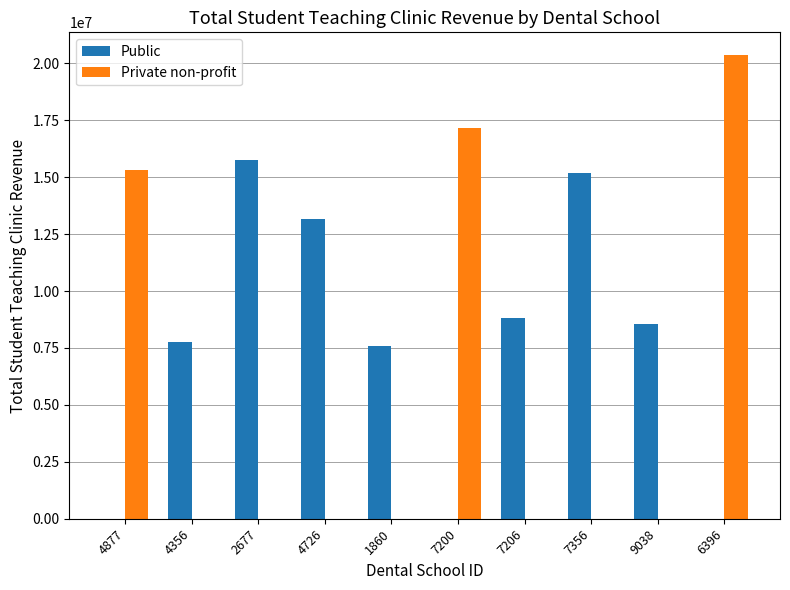

Reading right to left, list all the values displayed in this chart.

Public: 0	8534770	15196200	8832348	0	7599001	13180135	15753554	7773742	0
Private non-profit: 20343177	0	0	0	17172586	0	0	0	0	15328540